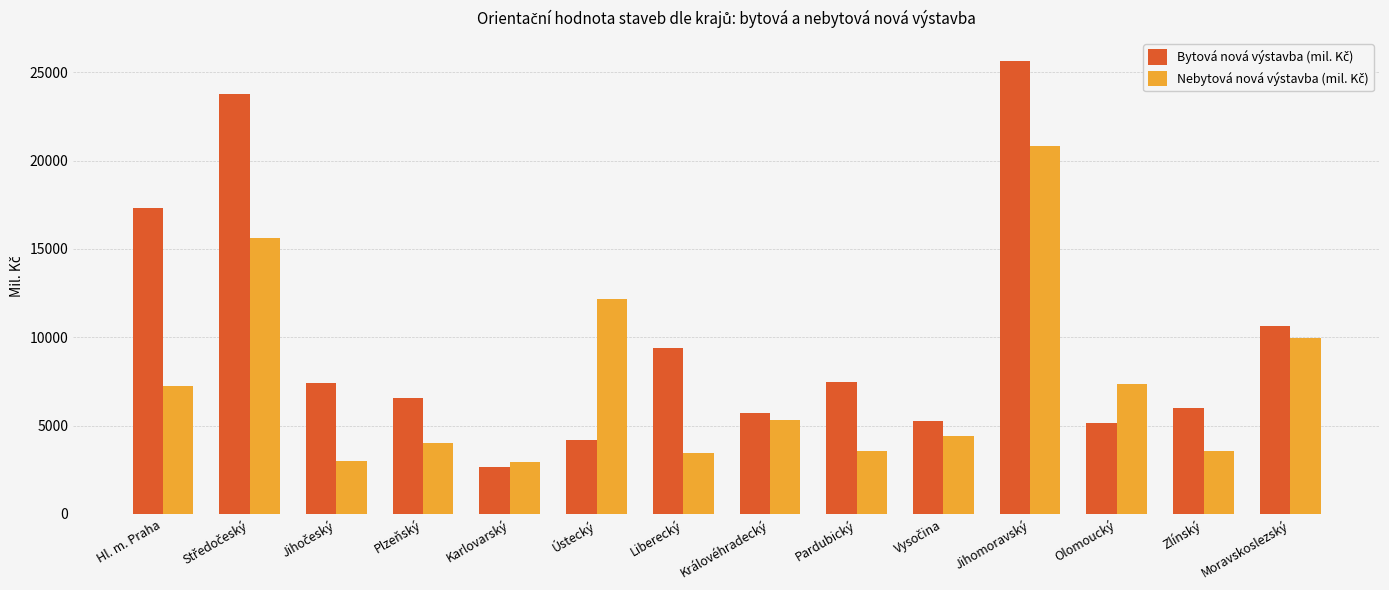

What is the smallest value displayed?

2664